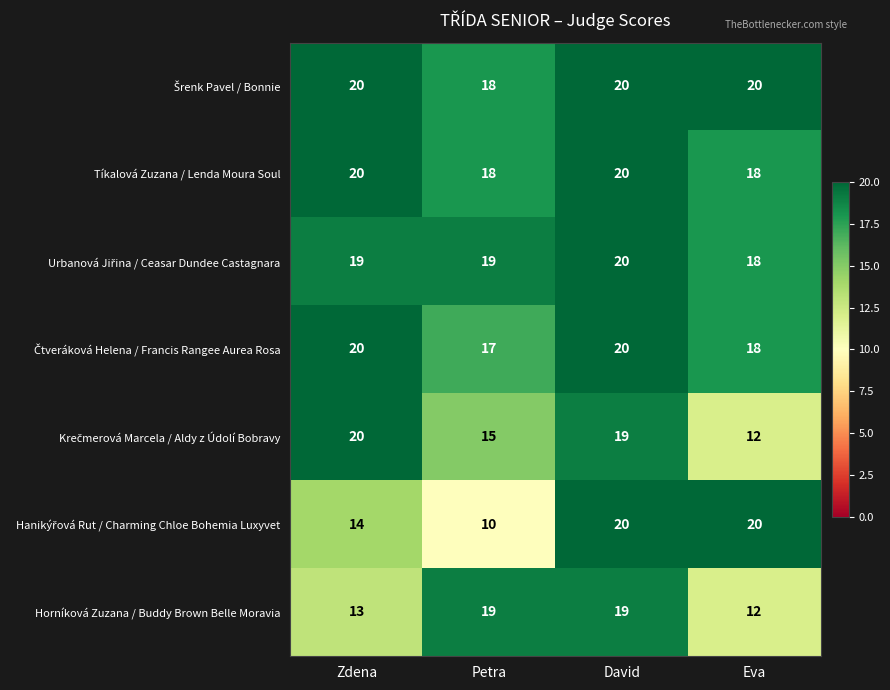

How many categories are shown in the chart?

4